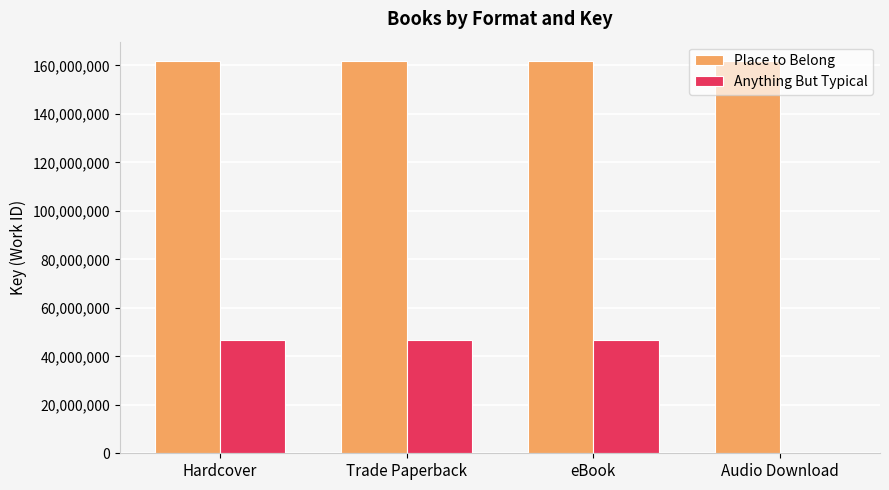

Which series has the largest range (max minus min)?

Anything But Typical